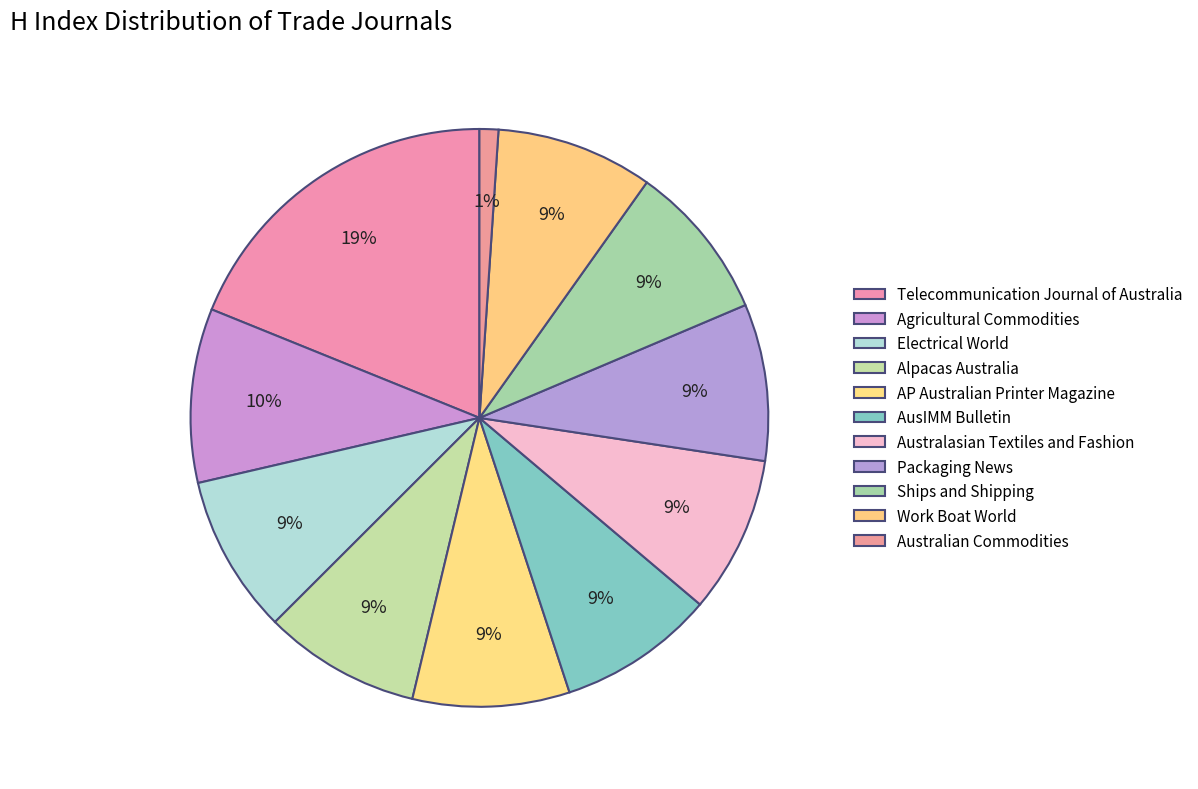

What is the ratio of the value at Australian Commodities to the value at Telecommunication Journal of Australia?

0.1